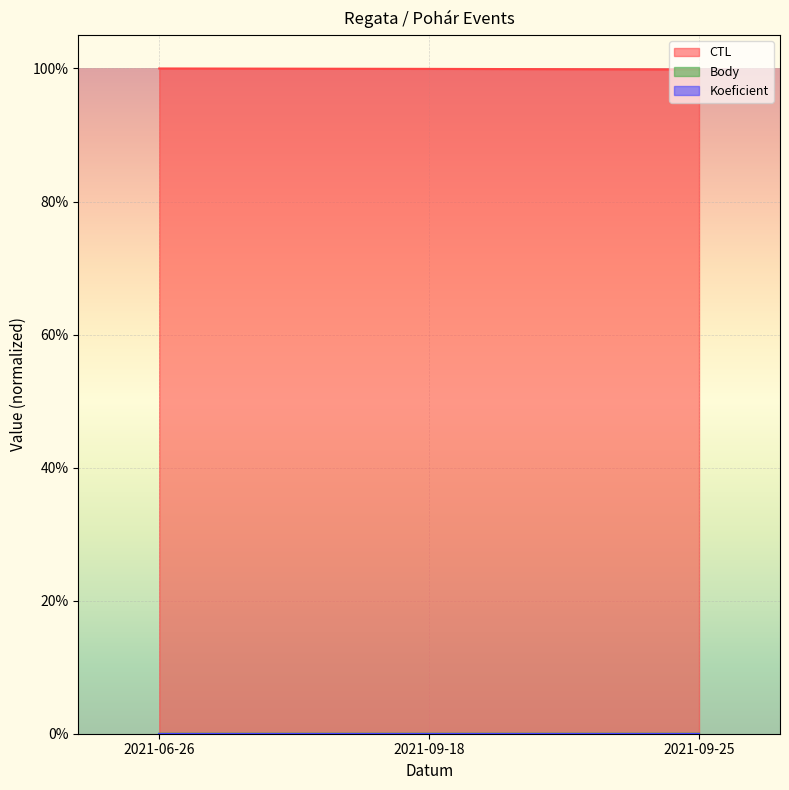

Which series has the largest range (max minus min)?

CTL